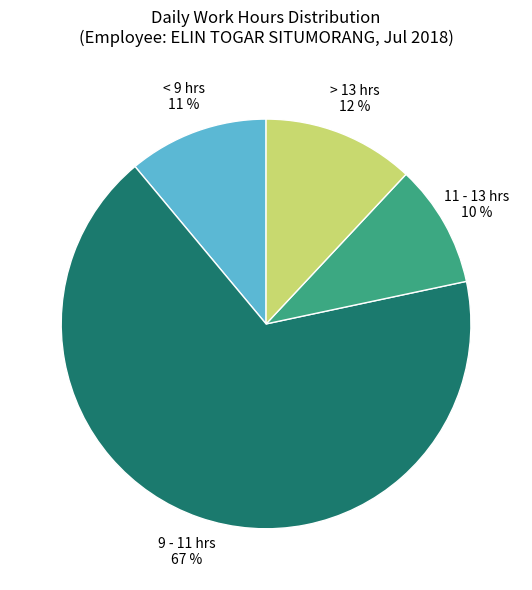

Is it true that > 13 hrs is 23% of the pie?

False